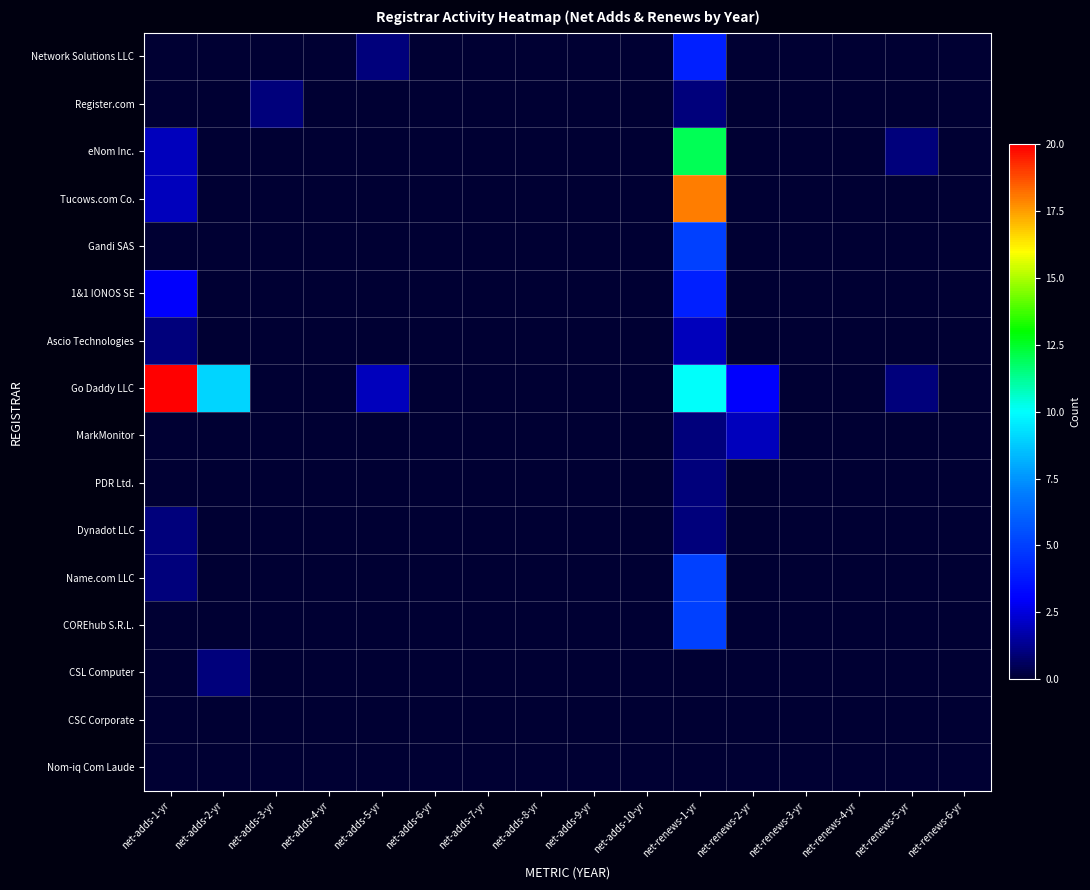

Reading left to right, transcribe all the data shown in this chart.

Network Solutions LLC: net-adds-1-yr=0	net-adds-2-yr=0	net-adds-3-yr=0	net-adds-4-yr=0	net-adds-5-yr=1	net-adds-6-yr=0	net-adds-7-yr=0	net-adds-8-yr=0	net-adds-9-yr=0	net-adds-10-yr=0	net-renews-1-yr=4	net-renews-2-yr=0	net-renews-3-yr=0	net-renews-4-yr=0	net-renews-5-yr=0	net-renews-6-yr=0
Register.com: net-adds-1-yr=0	net-adds-2-yr=0	net-adds-3-yr=1	net-adds-4-yr=0	net-adds-5-yr=0	net-adds-6-yr=0	net-adds-7-yr=0	net-adds-8-yr=0	net-adds-9-yr=0	net-adds-10-yr=0	net-renews-1-yr=1	net-renews-2-yr=0	net-renews-3-yr=0	net-renews-4-yr=0	net-renews-5-yr=0	net-renews-6-yr=0
eNom Inc.: net-adds-1-yr=2	net-adds-2-yr=0	net-adds-3-yr=0	net-adds-4-yr=0	net-adds-5-yr=0	net-adds-6-yr=0	net-adds-7-yr=0	net-adds-8-yr=0	net-adds-9-yr=0	net-adds-10-yr=0	net-renews-1-yr=12	net-renews-2-yr=0	net-renews-3-yr=0	net-renews-4-yr=0	net-renews-5-yr=1	net-renews-6-yr=0
Tucows.com Co.: net-adds-1-yr=2	net-adds-2-yr=0	net-adds-3-yr=0	net-adds-4-yr=0	net-adds-5-yr=0	net-adds-6-yr=0	net-adds-7-yr=0	net-adds-8-yr=0	net-adds-9-yr=0	net-adds-10-yr=0	net-renews-1-yr=18	net-renews-2-yr=0	net-renews-3-yr=0	net-renews-4-yr=0	net-renews-5-yr=0	net-renews-6-yr=0
Gandi SAS: net-adds-1-yr=0	net-adds-2-yr=0	net-adds-3-yr=0	net-adds-4-yr=0	net-adds-5-yr=0	net-adds-6-yr=0	net-adds-7-yr=0	net-adds-8-yr=0	net-adds-9-yr=0	net-adds-10-yr=0	net-renews-1-yr=5	net-renews-2-yr=0	net-renews-3-yr=0	net-renews-4-yr=0	net-renews-5-yr=0	net-renews-6-yr=0
1&1 IONOS SE: net-adds-1-yr=3	net-adds-2-yr=0	net-adds-3-yr=0	net-adds-4-yr=0	net-adds-5-yr=0	net-adds-6-yr=0	net-adds-7-yr=0	net-adds-8-yr=0	net-adds-9-yr=0	net-adds-10-yr=0	net-renews-1-yr=4	net-renews-2-yr=0	net-renews-3-yr=0	net-renews-4-yr=0	net-renews-5-yr=0	net-renews-6-yr=0
Ascio Technologies: net-adds-1-yr=1	net-adds-2-yr=0	net-adds-3-yr=0	net-adds-4-yr=0	net-adds-5-yr=0	net-adds-6-yr=0	net-adds-7-yr=0	net-adds-8-yr=0	net-adds-9-yr=0	net-adds-10-yr=0	net-renews-1-yr=2	net-renews-2-yr=0	net-renews-3-yr=0	net-renews-4-yr=0	net-renews-5-yr=0	net-renews-6-yr=0
Go Daddy LLC: net-adds-1-yr=20	net-adds-2-yr=9	net-adds-3-yr=0	net-adds-4-yr=0	net-adds-5-yr=2	net-adds-6-yr=0	net-adds-7-yr=0	net-adds-8-yr=0	net-adds-9-yr=0	net-adds-10-yr=0	net-renews-1-yr=10	net-renews-2-yr=3	net-renews-3-yr=0	net-renews-4-yr=0	net-renews-5-yr=1	net-renews-6-yr=0
MarkMonitor: net-adds-1-yr=0	net-adds-2-yr=0	net-adds-3-yr=0	net-adds-4-yr=0	net-adds-5-yr=0	net-adds-6-yr=0	net-adds-7-yr=0	net-adds-8-yr=0	net-adds-9-yr=0	net-adds-10-yr=0	net-renews-1-yr=1	net-renews-2-yr=2	net-renews-3-yr=0	net-renews-4-yr=0	net-renews-5-yr=0	net-renews-6-yr=0
PDR Ltd.: net-adds-1-yr=0	net-adds-2-yr=0	net-adds-3-yr=0	net-adds-4-yr=0	net-adds-5-yr=0	net-adds-6-yr=0	net-adds-7-yr=0	net-adds-8-yr=0	net-adds-9-yr=0	net-adds-10-yr=0	net-renews-1-yr=1	net-renews-2-yr=0	net-renews-3-yr=0	net-renews-4-yr=0	net-renews-5-yr=0	net-renews-6-yr=0
Dynadot LLC: net-adds-1-yr=1	net-adds-2-yr=0	net-adds-3-yr=0	net-adds-4-yr=0	net-adds-5-yr=0	net-adds-6-yr=0	net-adds-7-yr=0	net-adds-8-yr=0	net-adds-9-yr=0	net-adds-10-yr=0	net-renews-1-yr=1	net-renews-2-yr=0	net-renews-3-yr=0	net-renews-4-yr=0	net-renews-5-yr=0	net-renews-6-yr=0
Name.com LLC: net-adds-1-yr=1	net-adds-2-yr=0	net-adds-3-yr=0	net-adds-4-yr=0	net-adds-5-yr=0	net-adds-6-yr=0	net-adds-7-yr=0	net-adds-8-yr=0	net-adds-9-yr=0	net-adds-10-yr=0	net-renews-1-yr=5	net-renews-2-yr=0	net-renews-3-yr=0	net-renews-4-yr=0	net-renews-5-yr=0	net-renews-6-yr=0
COREhub S.R.L.: net-adds-1-yr=0	net-adds-2-yr=0	net-adds-3-yr=0	net-adds-4-yr=0	net-adds-5-yr=0	net-adds-6-yr=0	net-adds-7-yr=0	net-adds-8-yr=0	net-adds-9-yr=0	net-adds-10-yr=0	net-renews-1-yr=5	net-renews-2-yr=0	net-renews-3-yr=0	net-renews-4-yr=0	net-renews-5-yr=0	net-renews-6-yr=0
CSL Computer: net-adds-1-yr=0	net-adds-2-yr=1	net-adds-3-yr=0	net-adds-4-yr=0	net-adds-5-yr=0	net-adds-6-yr=0	net-adds-7-yr=0	net-adds-8-yr=0	net-adds-9-yr=0	net-adds-10-yr=0	net-renews-1-yr=0	net-renews-2-yr=0	net-renews-3-yr=0	net-renews-4-yr=0	net-renews-5-yr=0	net-renews-6-yr=0
CSC Corporate: net-adds-1-yr=0	net-adds-2-yr=0	net-adds-3-yr=0	net-adds-4-yr=0	net-adds-5-yr=0	net-adds-6-yr=0	net-adds-7-yr=0	net-adds-8-yr=0	net-adds-9-yr=0	net-adds-10-yr=0	net-renews-1-yr=0	net-renews-2-yr=0	net-renews-3-yr=0	net-renews-4-yr=0	net-renews-5-yr=0	net-renews-6-yr=0
Nom-iq Com Laude: net-adds-1-yr=0	net-adds-2-yr=0	net-adds-3-yr=0	net-adds-4-yr=0	net-adds-5-yr=0	net-adds-6-yr=0	net-adds-7-yr=0	net-adds-8-yr=0	net-adds-9-yr=0	net-adds-10-yr=0	net-renews-1-yr=0	net-renews-2-yr=0	net-renews-3-yr=0	net-renews-4-yr=0	net-renews-5-yr=0	net-renews-6-yr=0